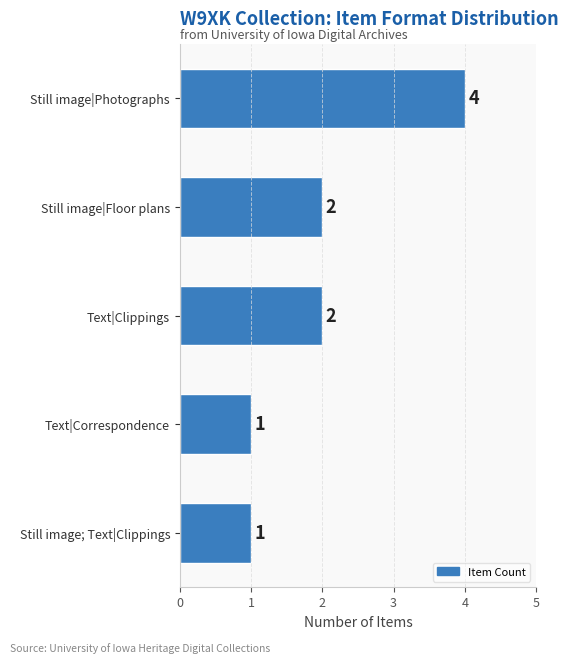

Between Text|Correspondence and Still image|Floor plans, which is larger?

Still image|Floor plans